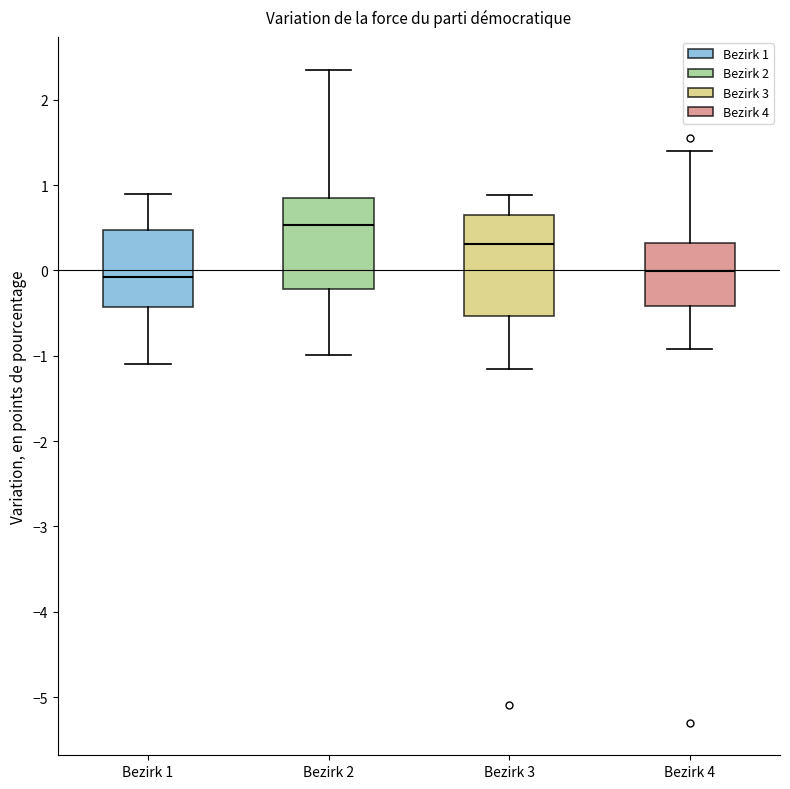

Where is the upper edge of the box for Bezirk 4 on the y-axis? The values are not printed on the chart, so give them approximately, as read against the axis.

0.3